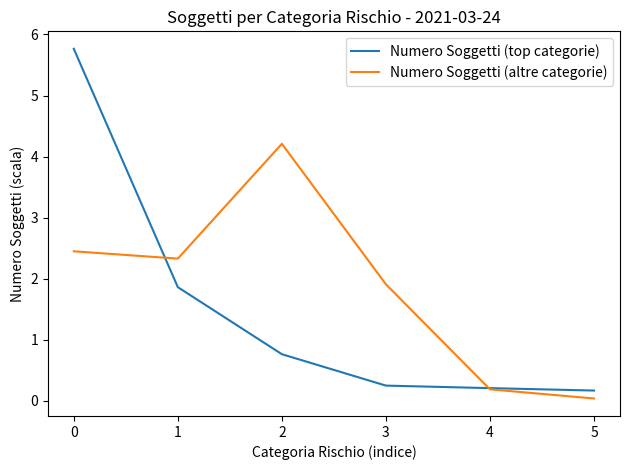

At which label does Numero Soggetti (altre categorie) reach its minimum?

5